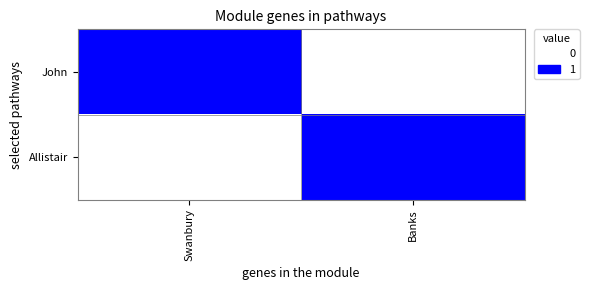

What is the greatest value displayed?

1